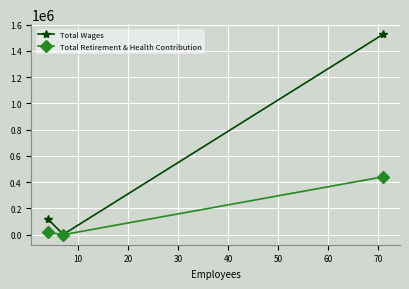

What is the difference between the maximum and minimum values in the Total Wages series?

1525485